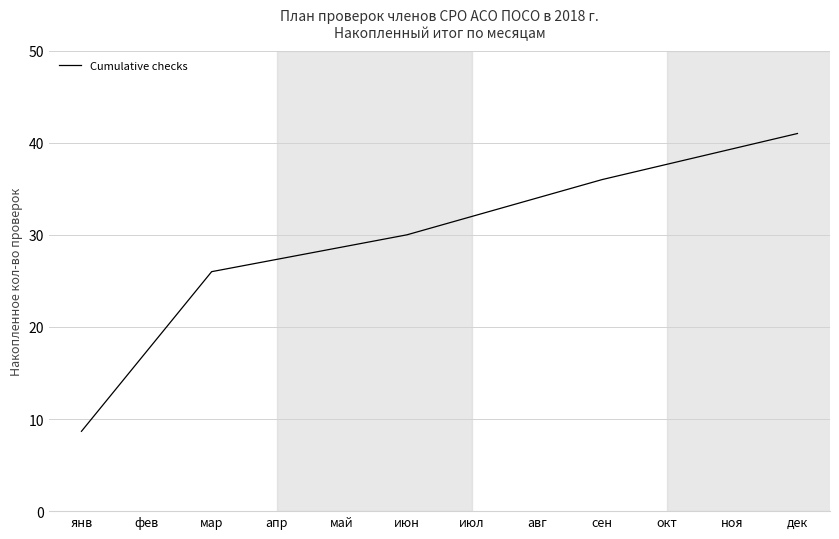

What is the change in value from апр to июл?

+4.7